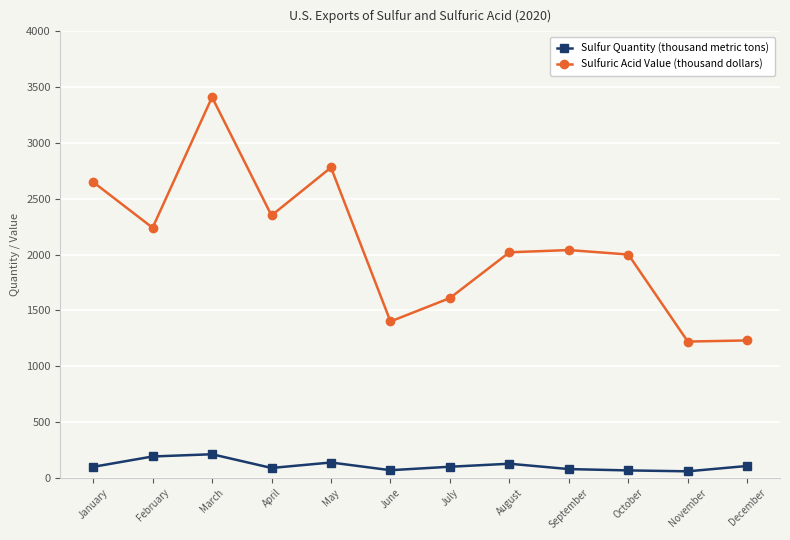

How many data points in Sulfuric Acid Value (thousand dollars) are less than 2040?

6